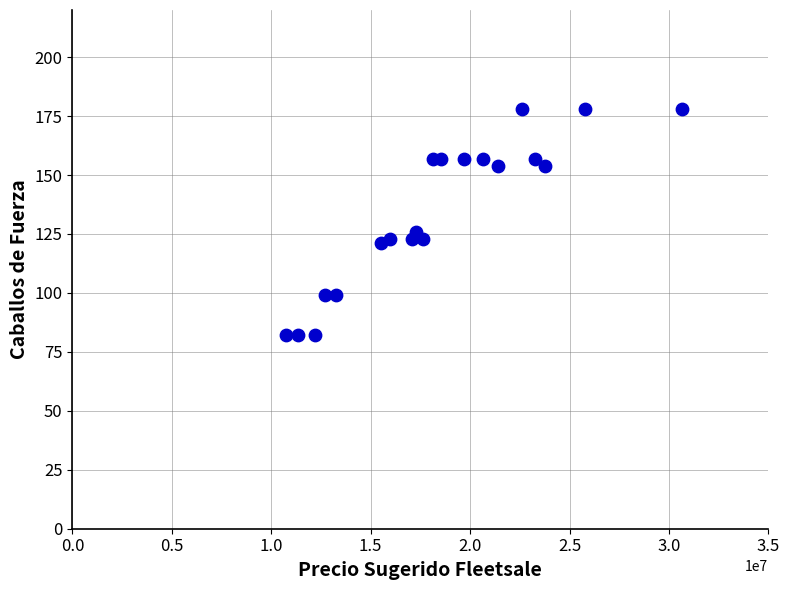

What is the range of X values (max minus min)?

19885000